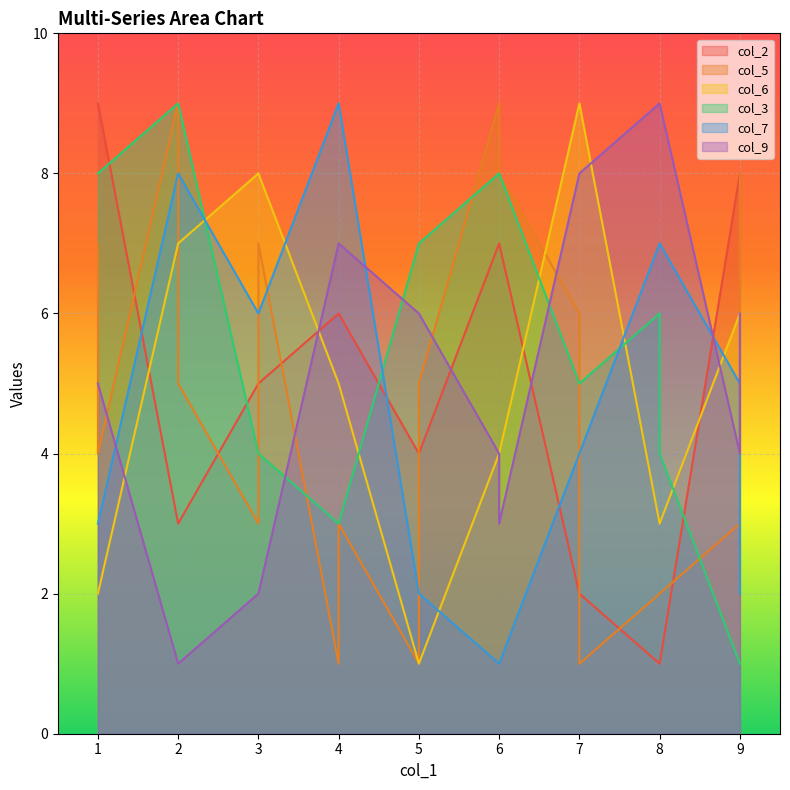

What is the average value of the col_9 series?

5